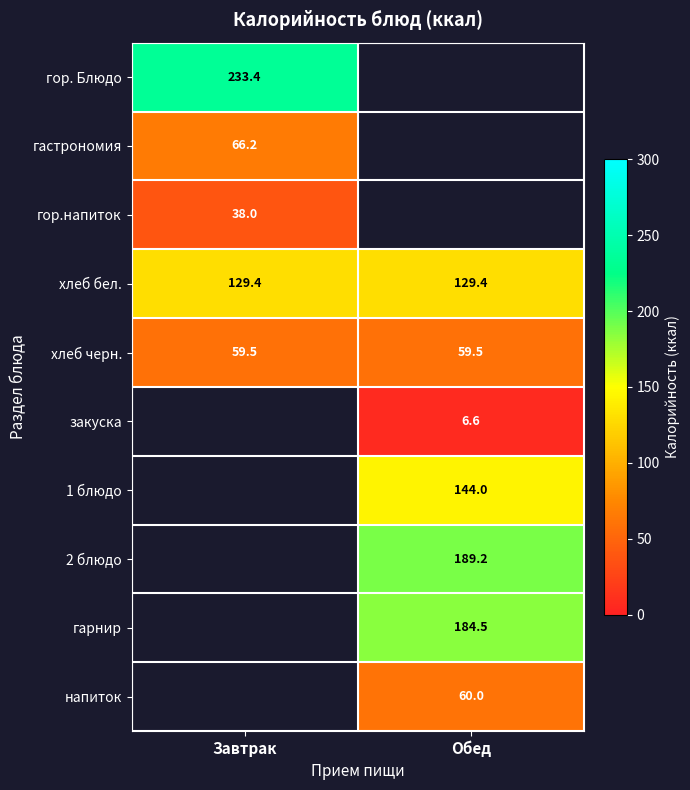

At which category does the chart reach its minimum across all series?

Обед